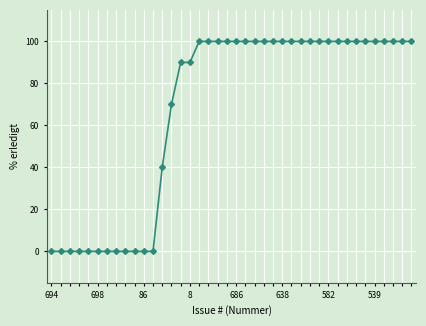

How many series are shown in this chart?

1